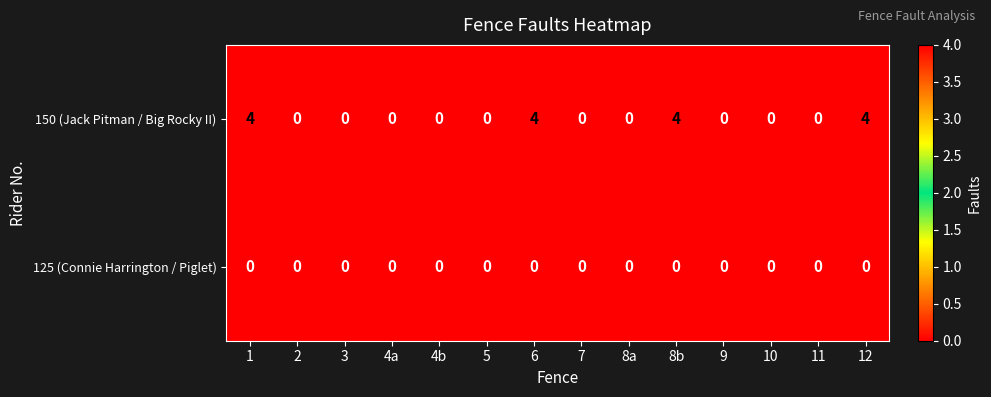

Which series has the largest range (max minus min)?

150 (Jack Pitman / Big Rocky II)